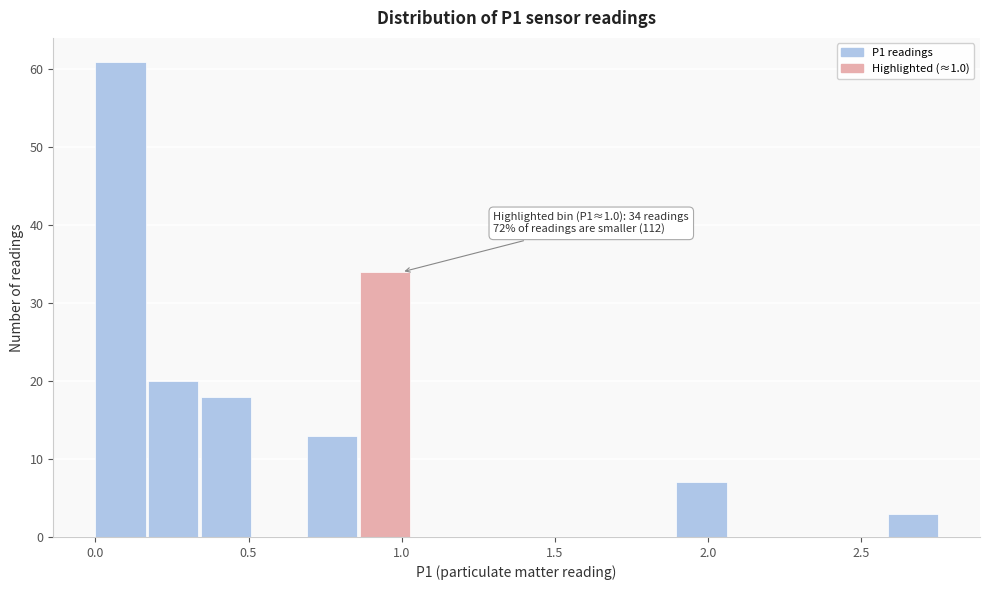

Read against the x-axis, roughly where is the centre of the tallest bar?

0.10